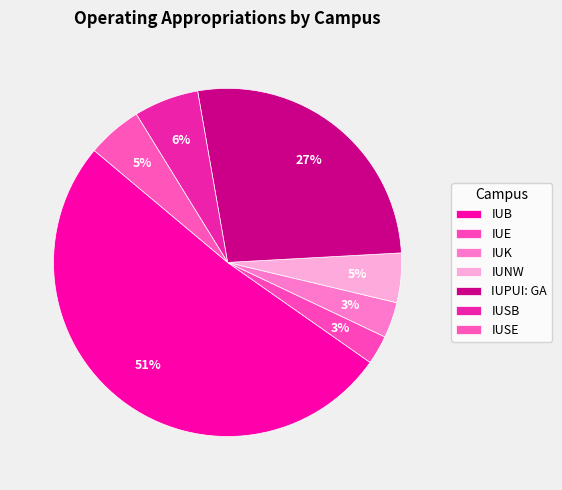

What is the majority slice?

IUB